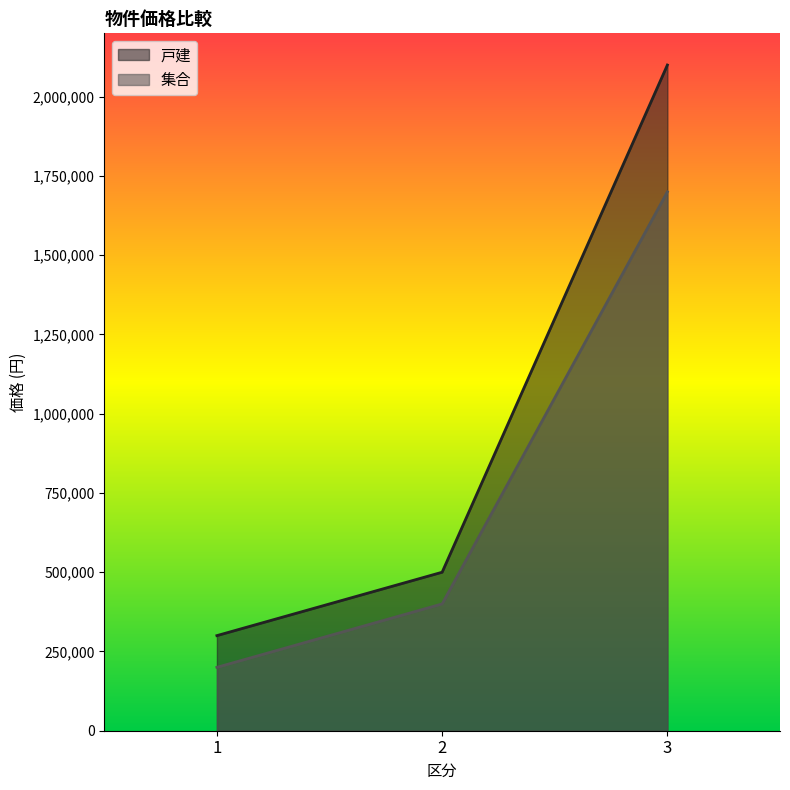

Reading left to right, extract all data points from this chart.

戸建: 300000	500000	2100000
集合: 200000	400000	1700000